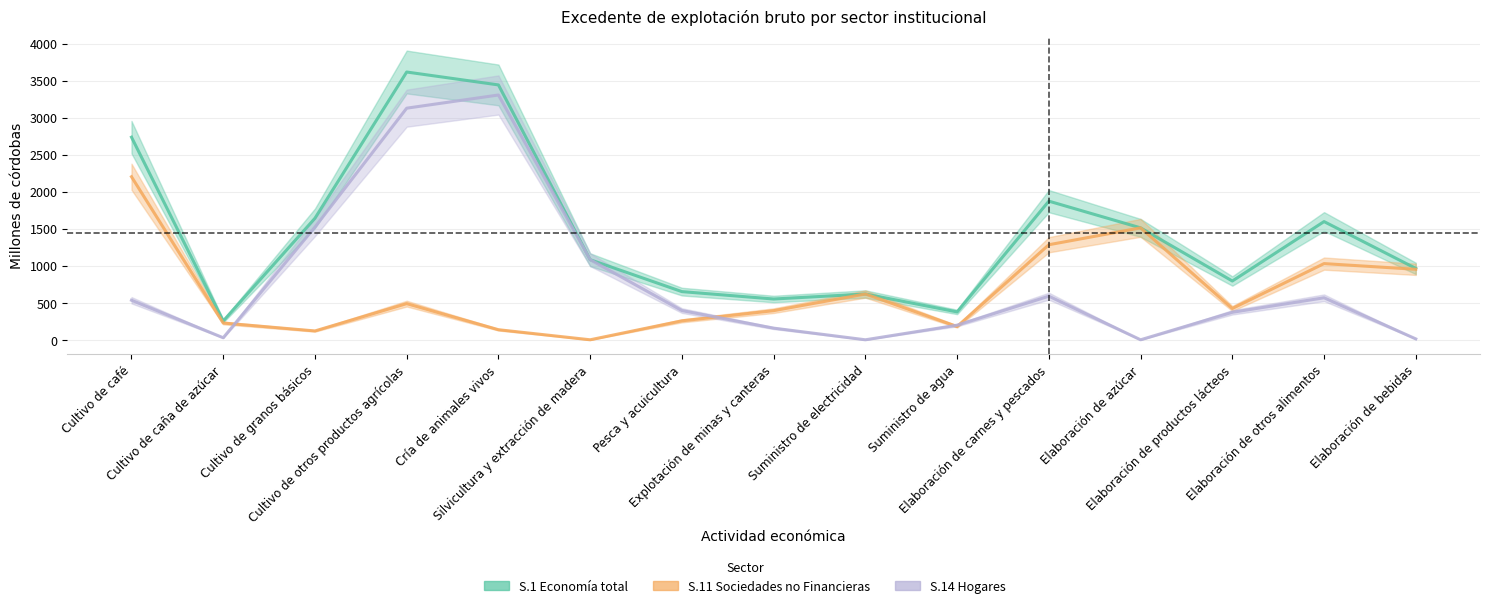

At which label does S.1 Economía total first exceed 1081?

Cultivo de café